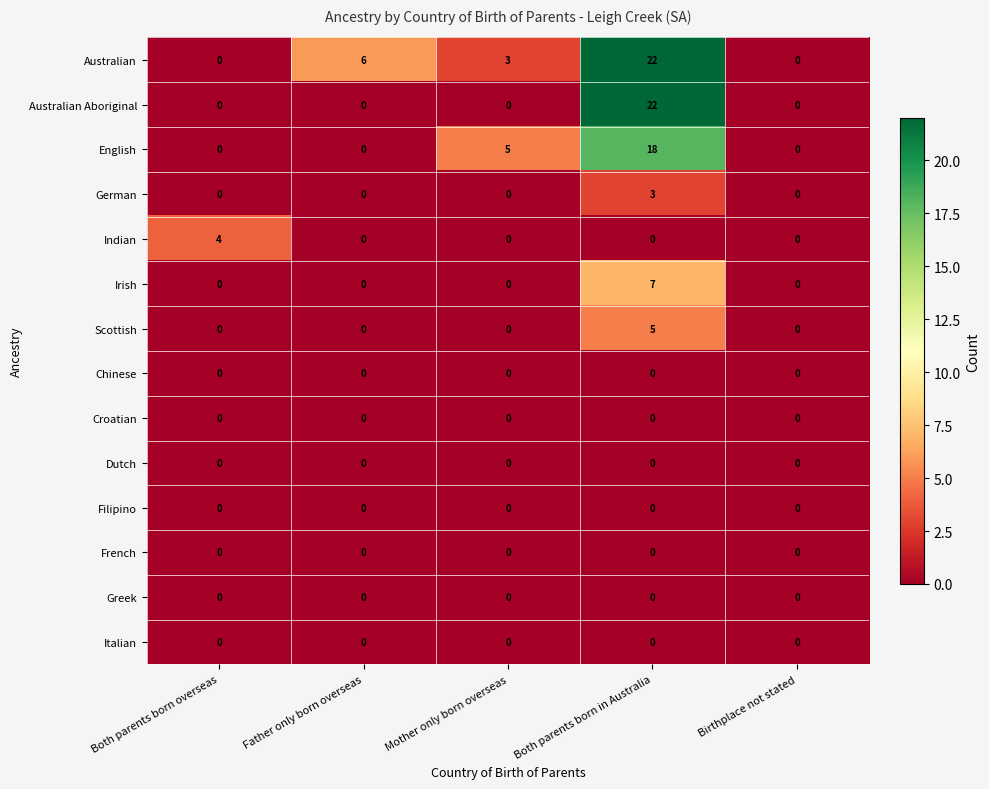

How many series are shown in this chart?

14